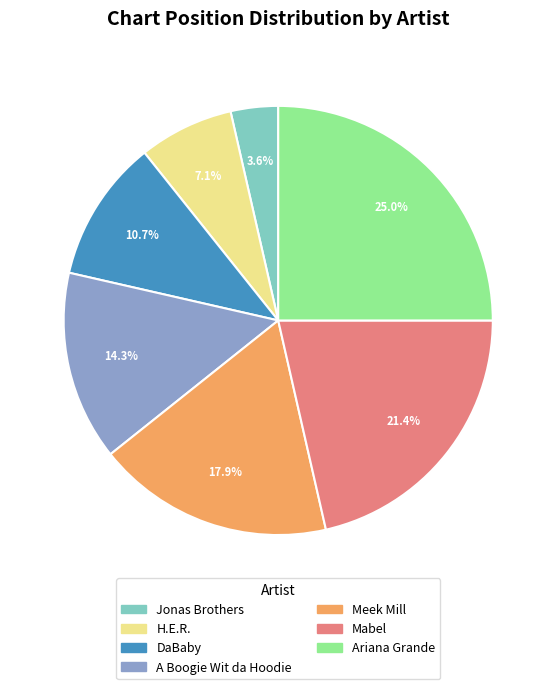

Which has a higher value, Jonas Brothers or Ariana Grande?

Ariana Grande